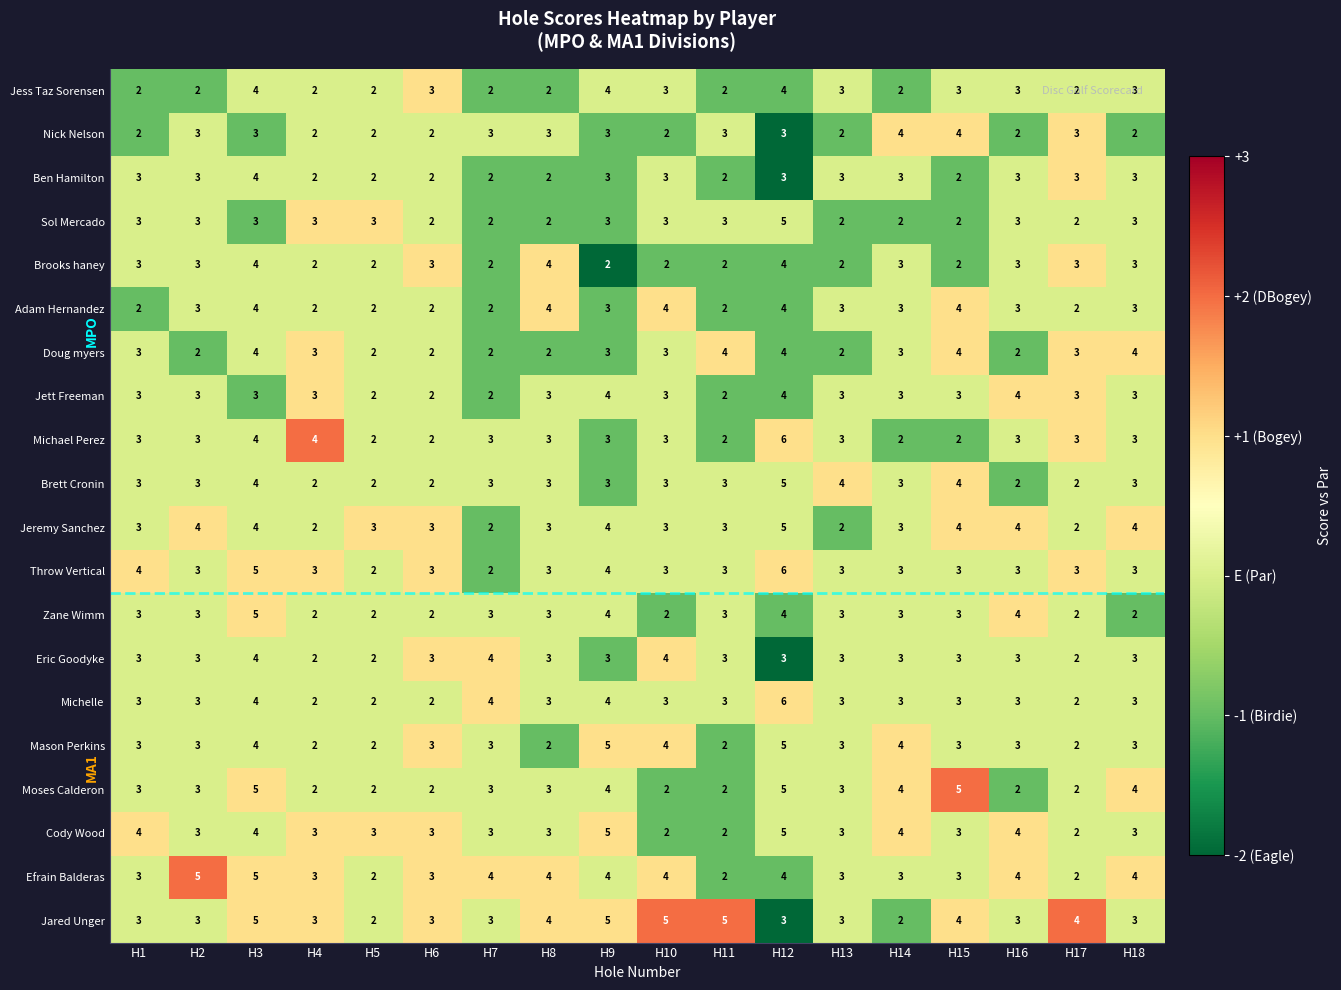

How many Brett Cronin values are between 2 and 3?

14